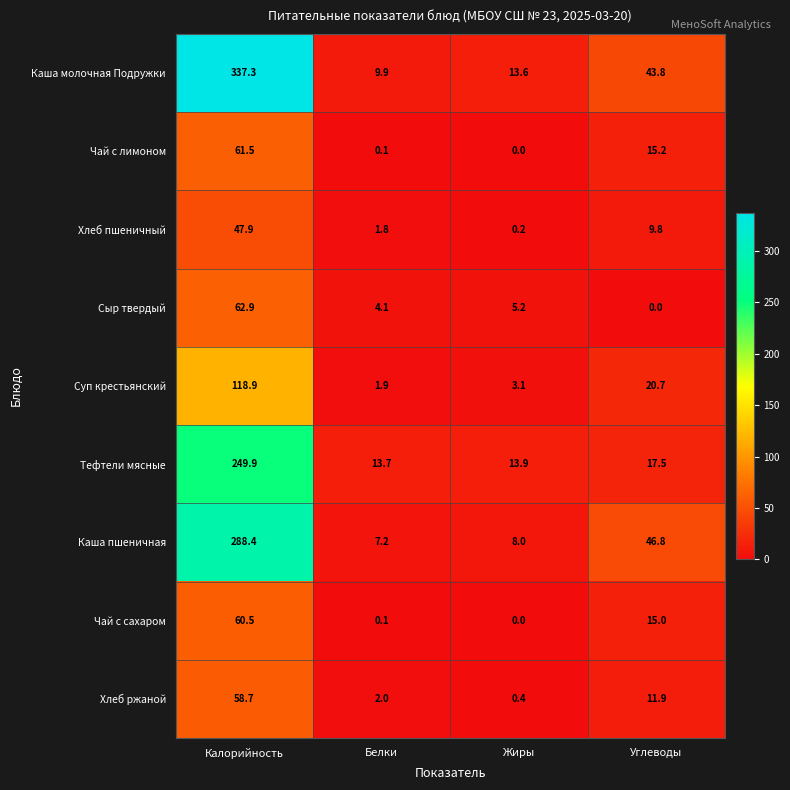

What is the sum of all Чай с лимоном values?

76.8